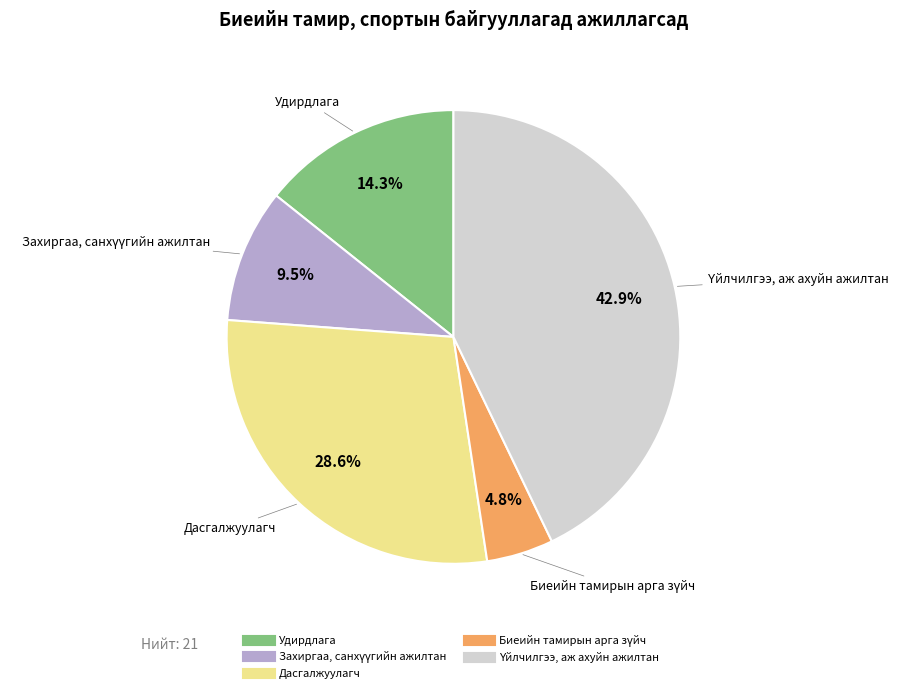

How many slices are in this pie chart?

5